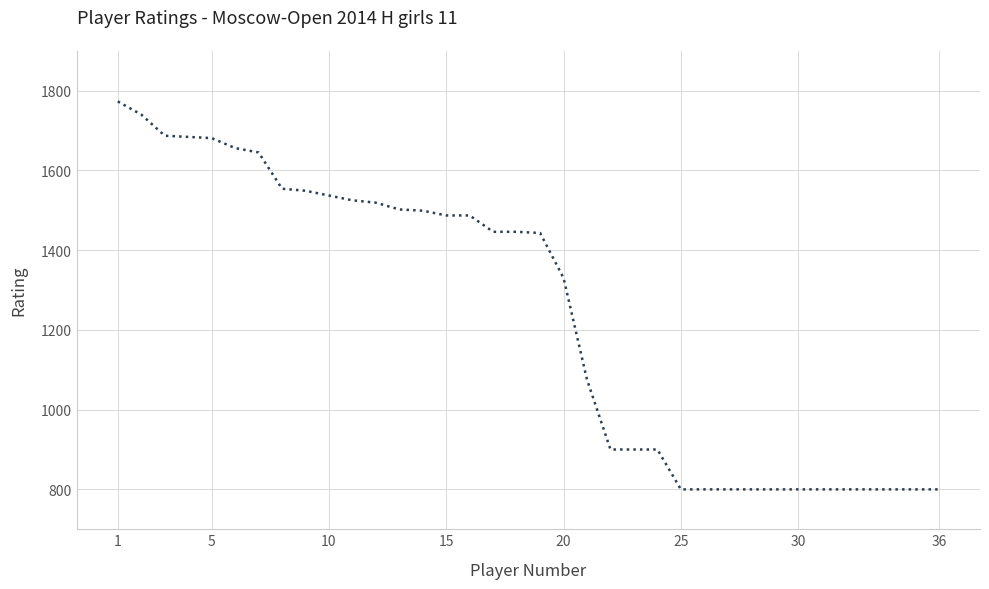

What is the greatest value displayed?

1773